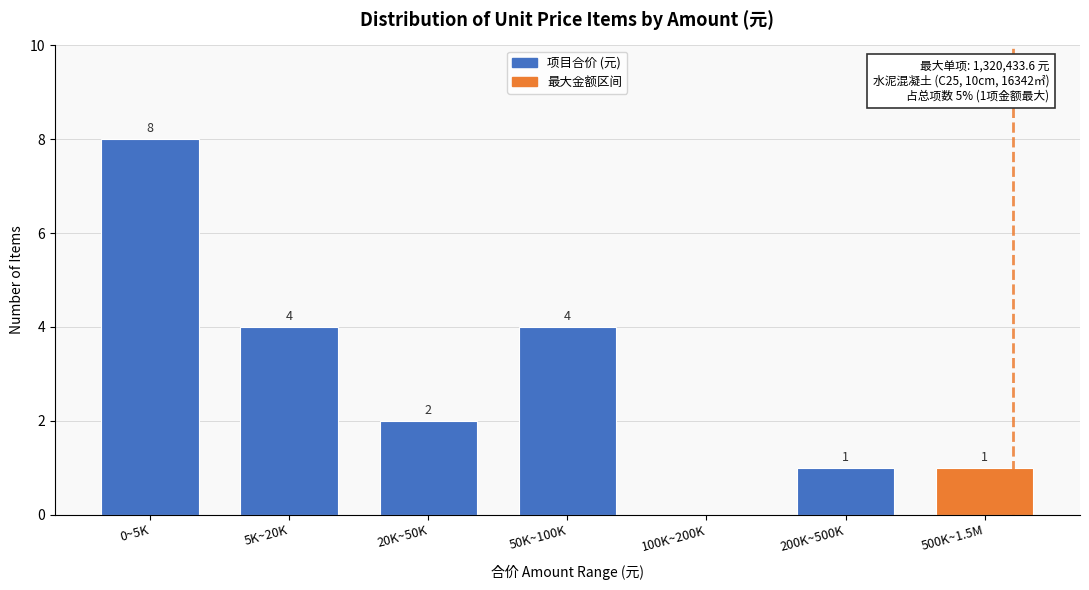

Reading left to right, what are all the values shown in this chart?

0~5K=8	5K~20K=4	20K~50K=2	50K~100K=4	100K~200K=0	200K~500K=1	500K~1.5M=1